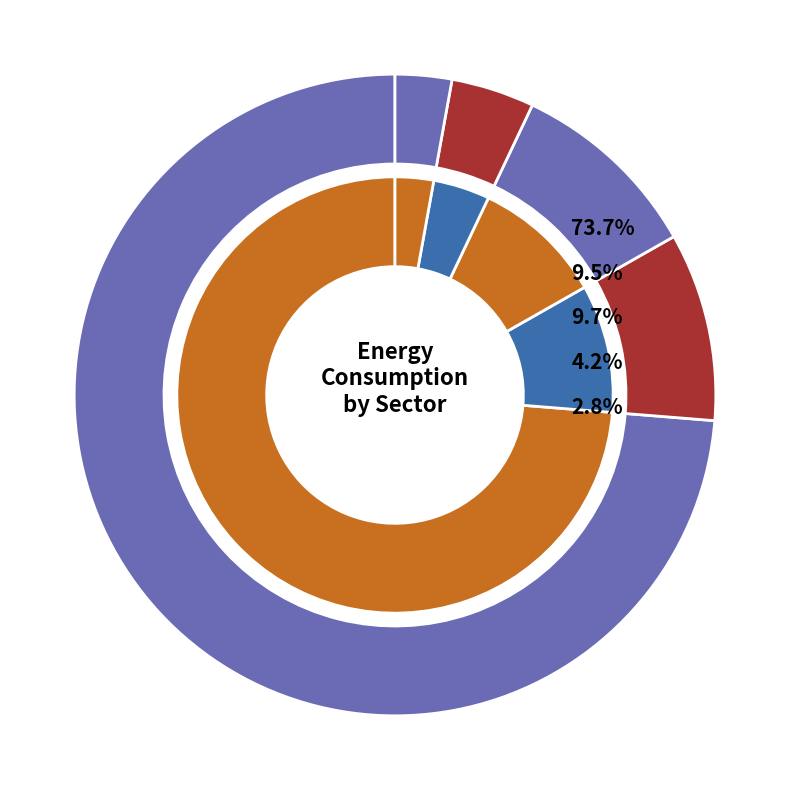

How many segments does this pie chart have?

5